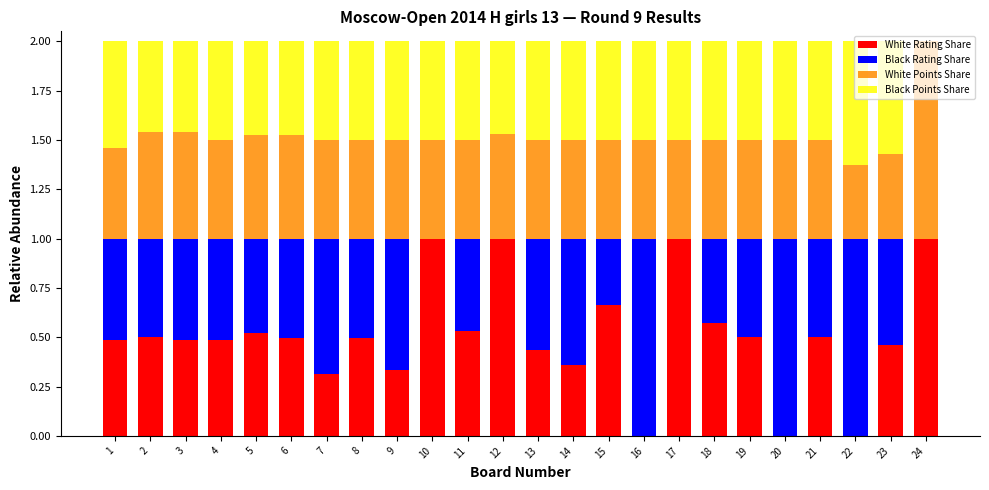

How many series are shown in this chart?

4